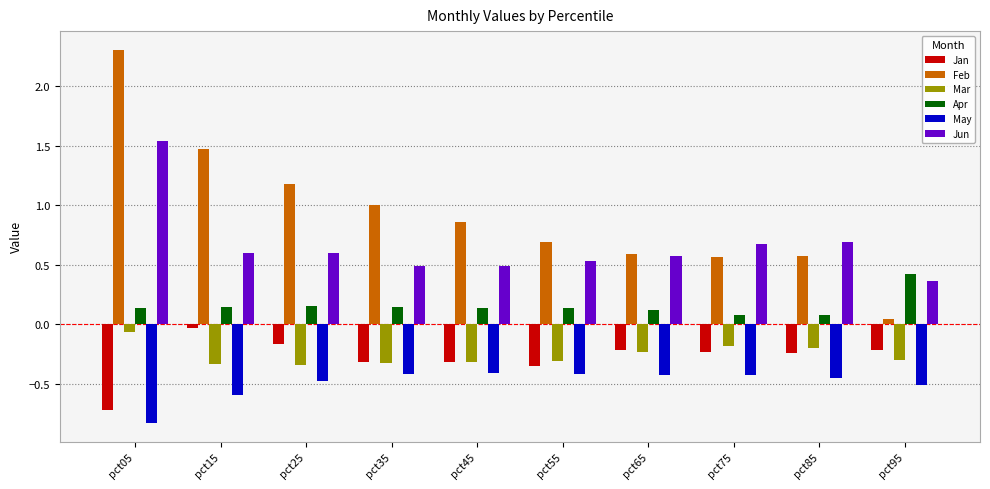

What is the value of the May bar at the 6th from the left?

-0.4